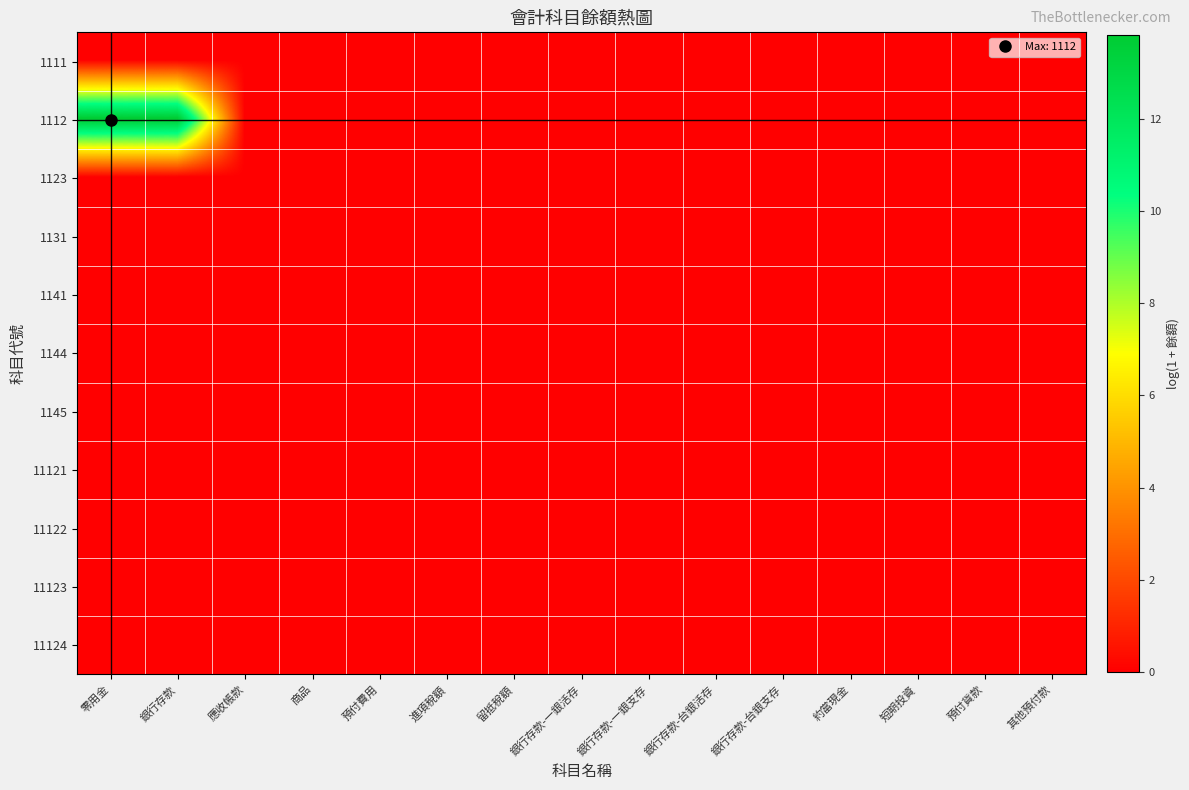

How many series are shown in this chart?

11